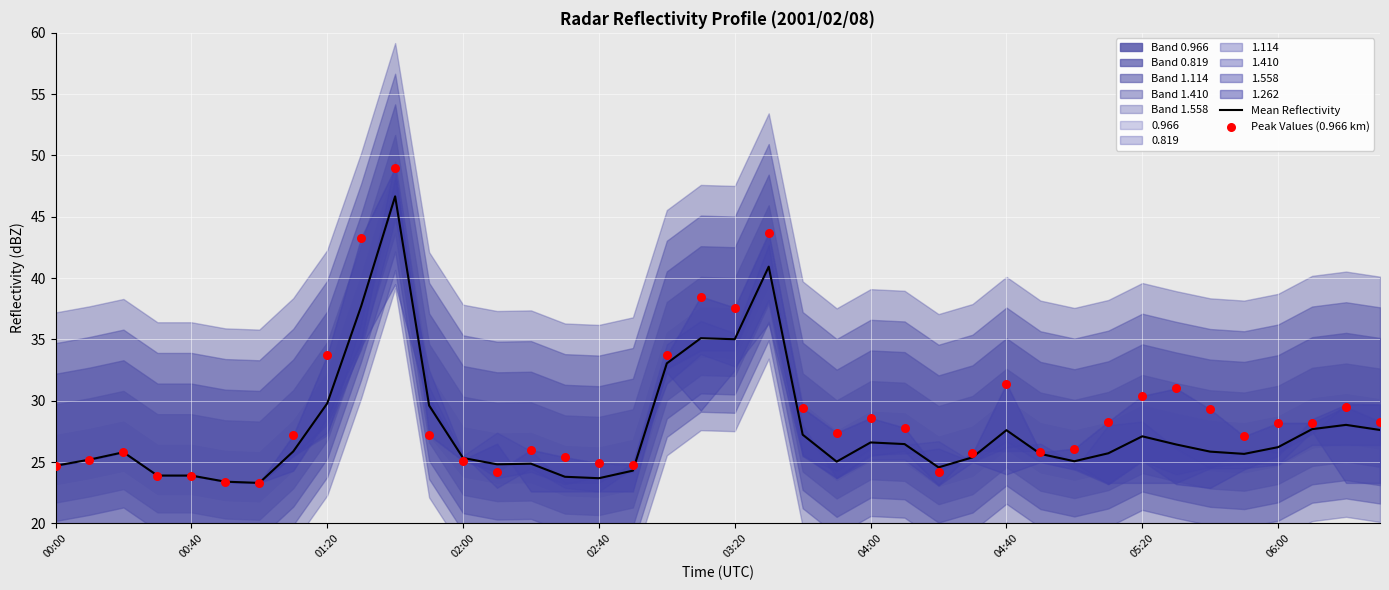

What is the total value across all series at 39?

55.9